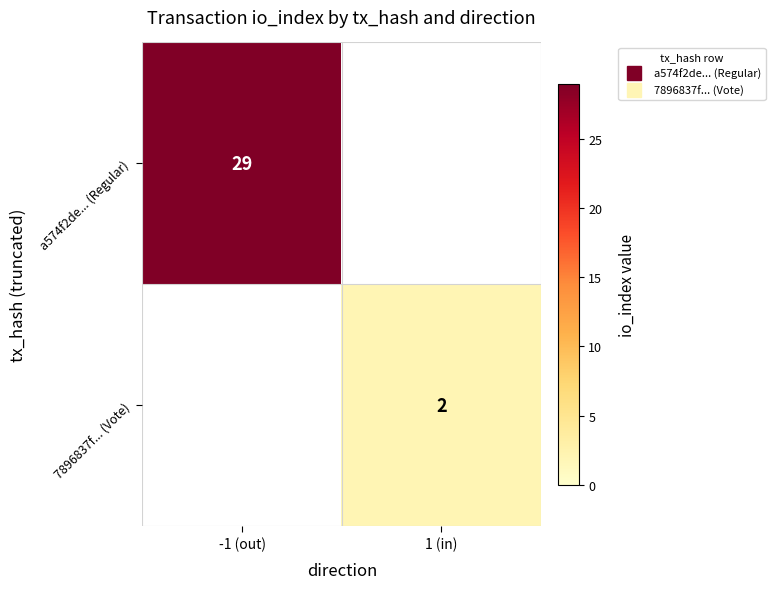

List the series in order of their overall mean, highest first.

a574f2de... (Regular), 7896837f... (Vote)